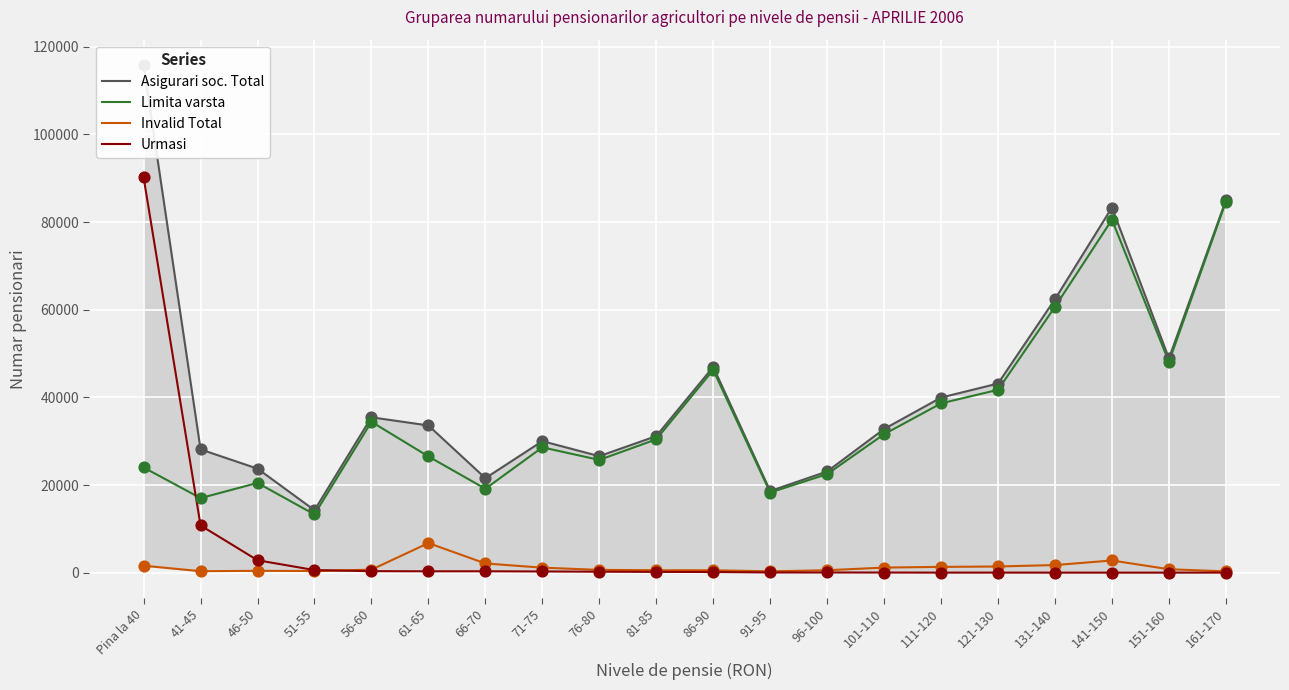

Which series reaches the minimum Y coordinate?

Urmasi